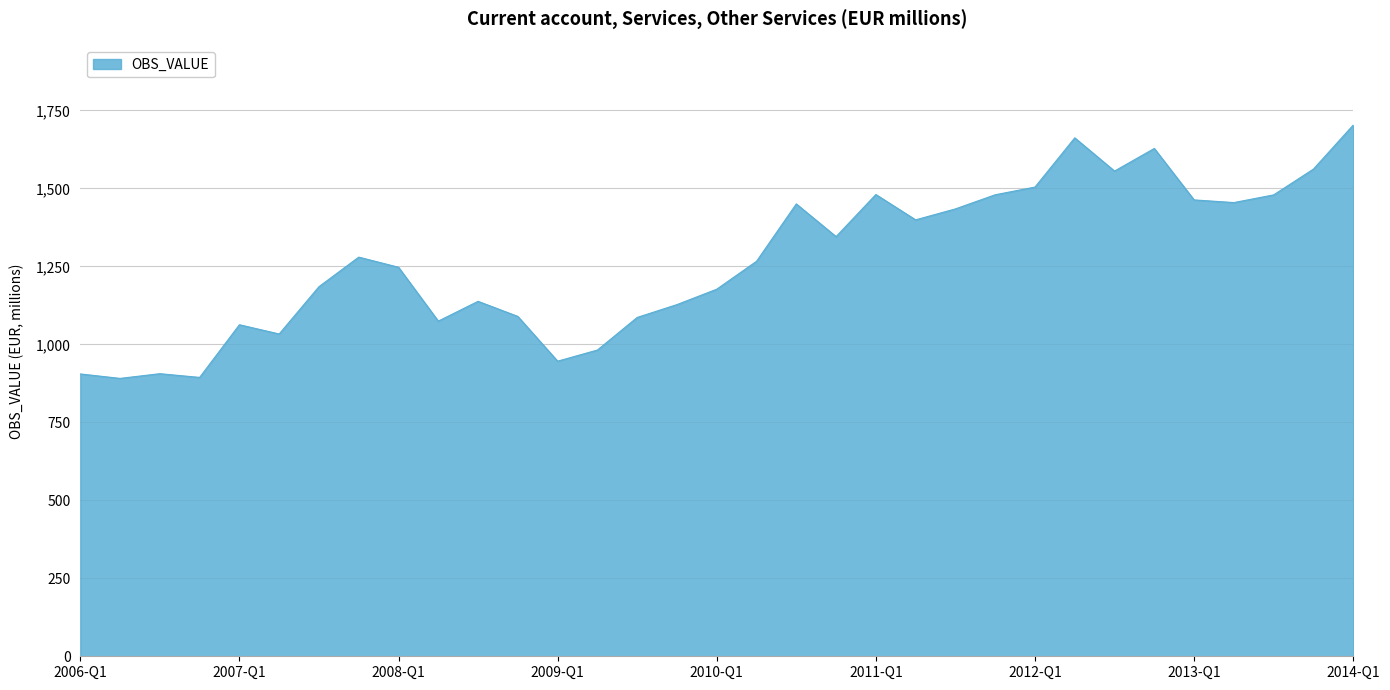

What is the difference between the maximum and minimum values?

812.1